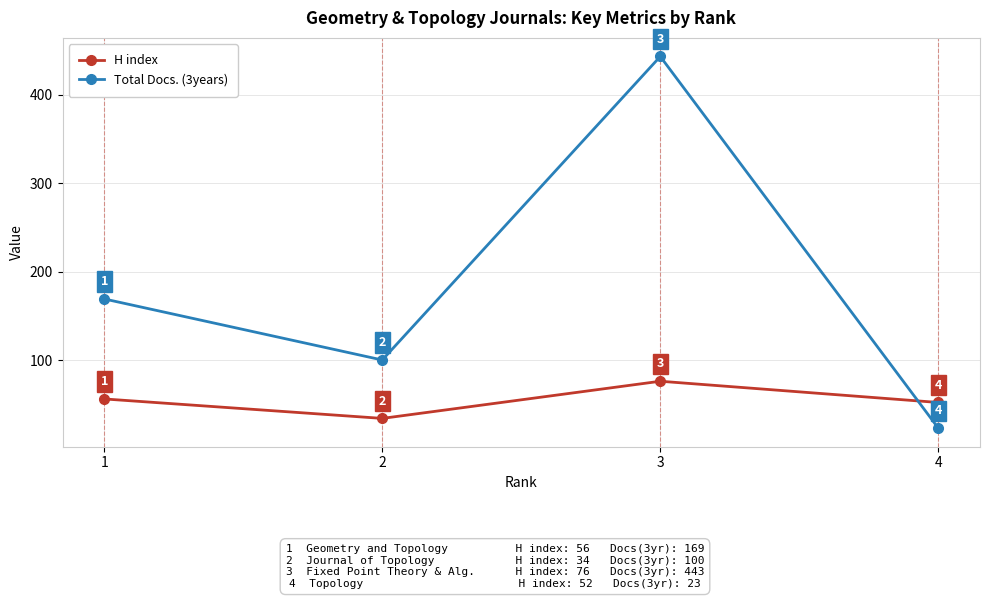

Does the chart display data point markers on the line(s)?

Yes